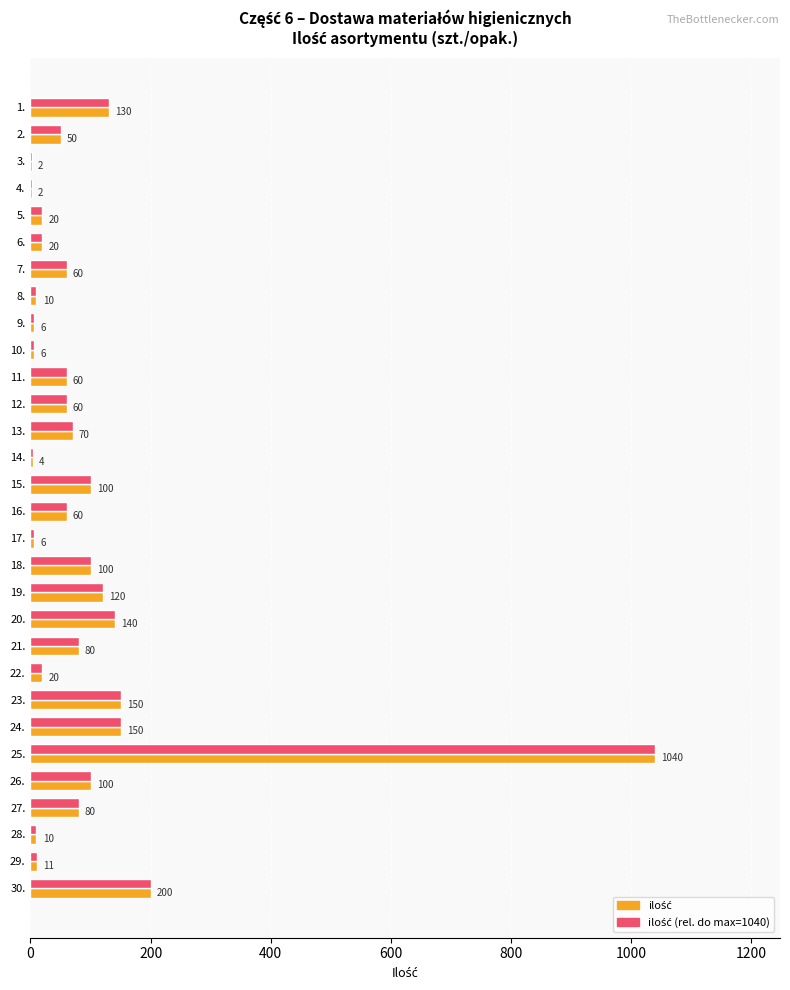

Which label corresponds to the largest value in the chart?

25.